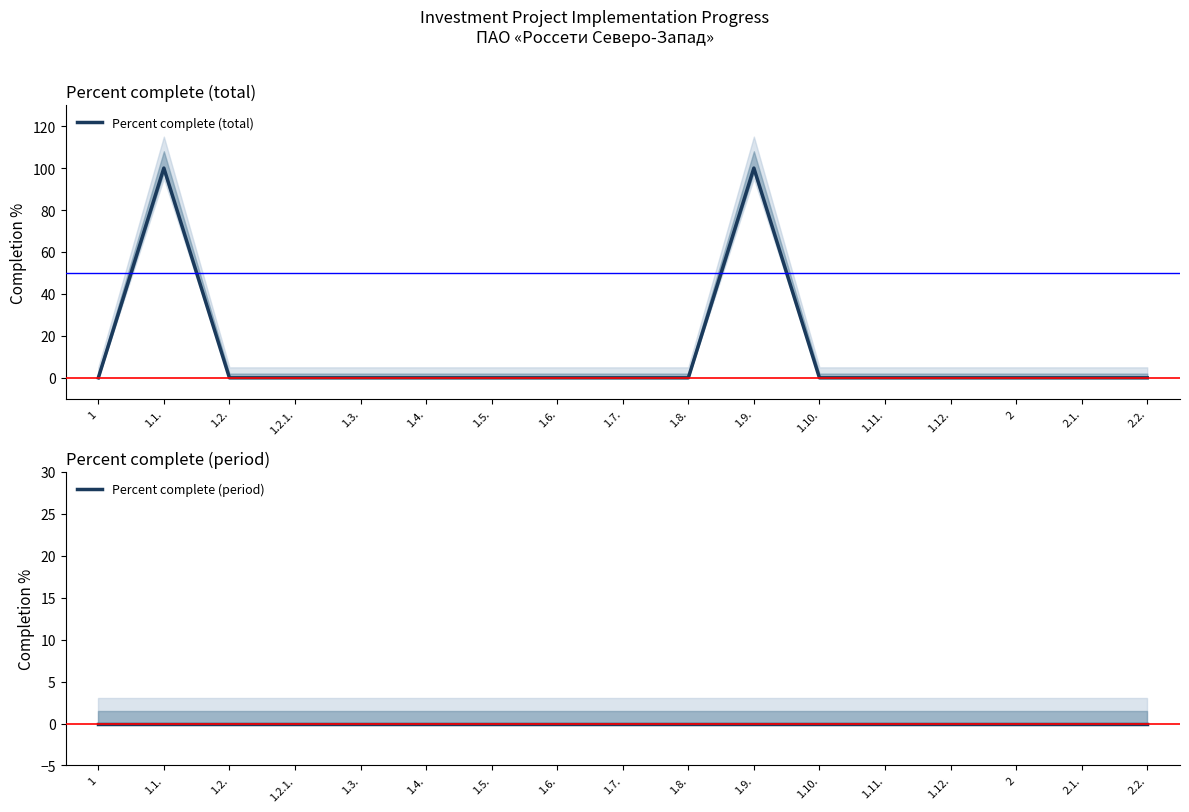

True or false: Percent complete (total) has a value of 0 at 1.7..

True